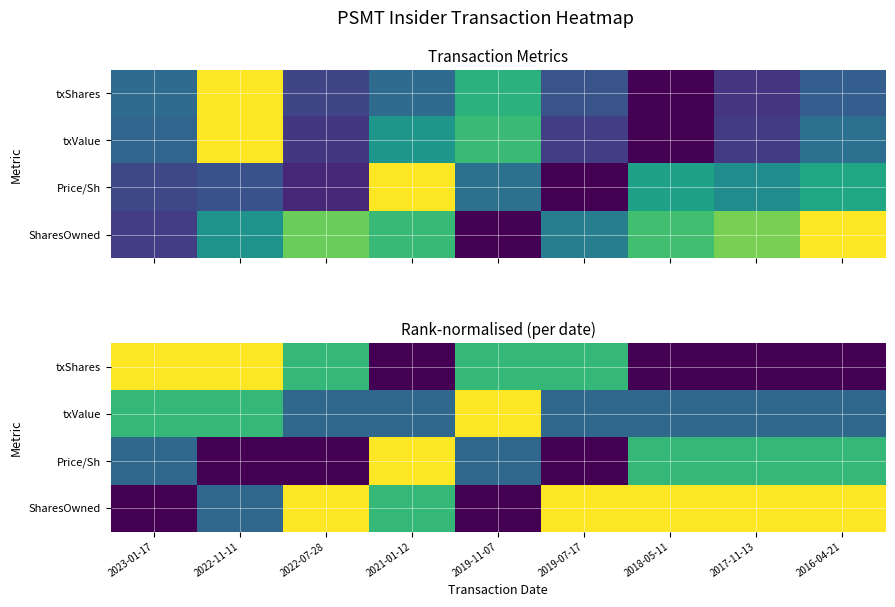

List the labels in order of Price/Sh value, smallest first.

2022-11-11, 2022-07-28, 2019-07-17, 2023-01-17, 2019-11-07, 2018-05-11, 2017-11-13, 2016-04-21, 2021-01-12